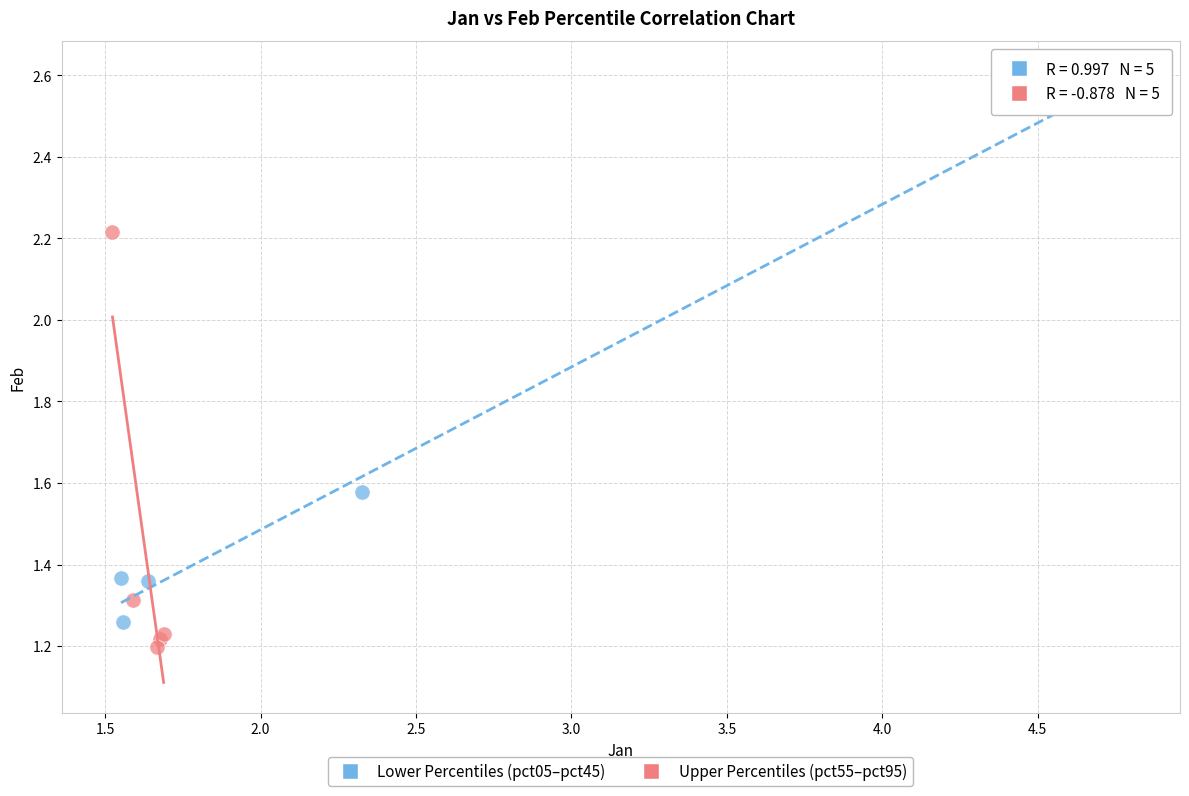

Which series has the largest Y range (max minus min)?

Lower Percentiles (pct05–pct45)